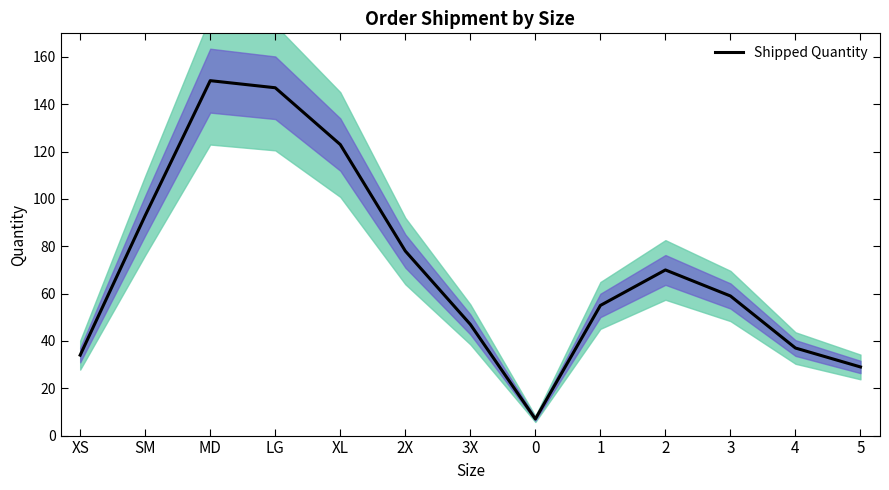

How many interior local valleys (lower than both neighbors) does the data have?

1